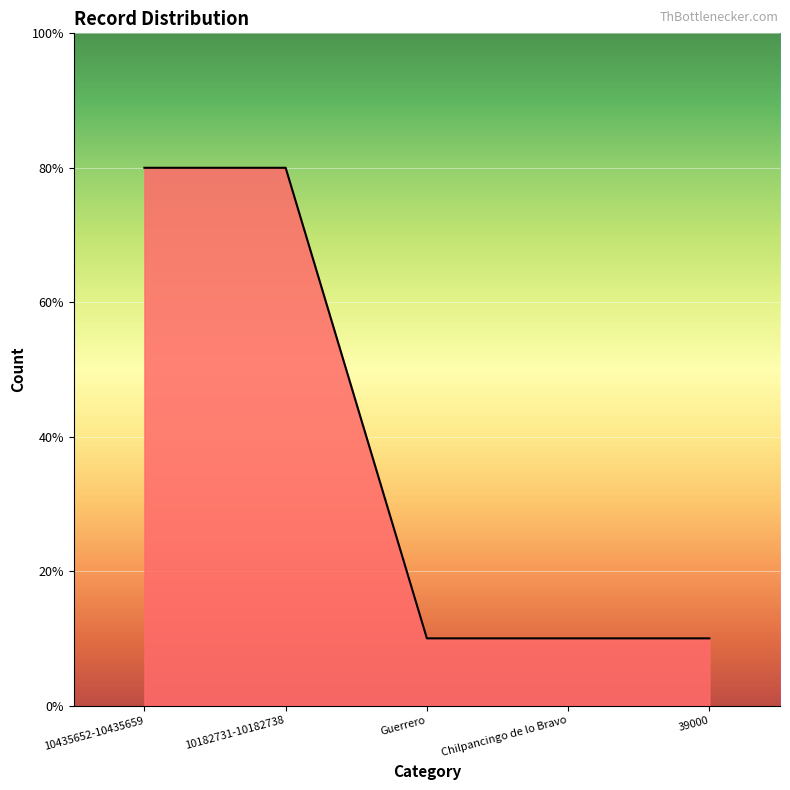

What is the label of the 1st point from the left?

10435652-10435659